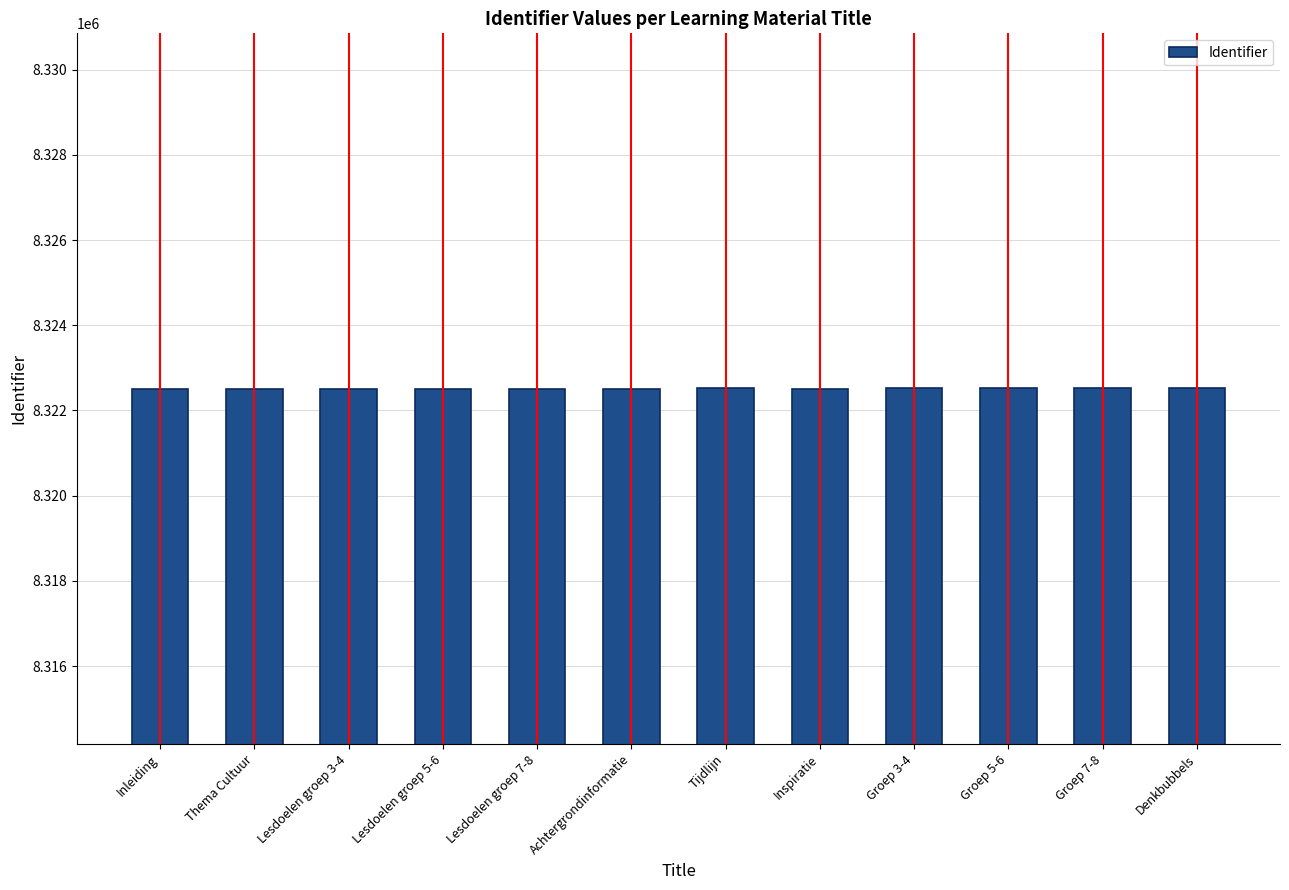

Approximately how many times larger is the value at Tijdlijn compared to Lesdoelen groep 5-6?

1.0